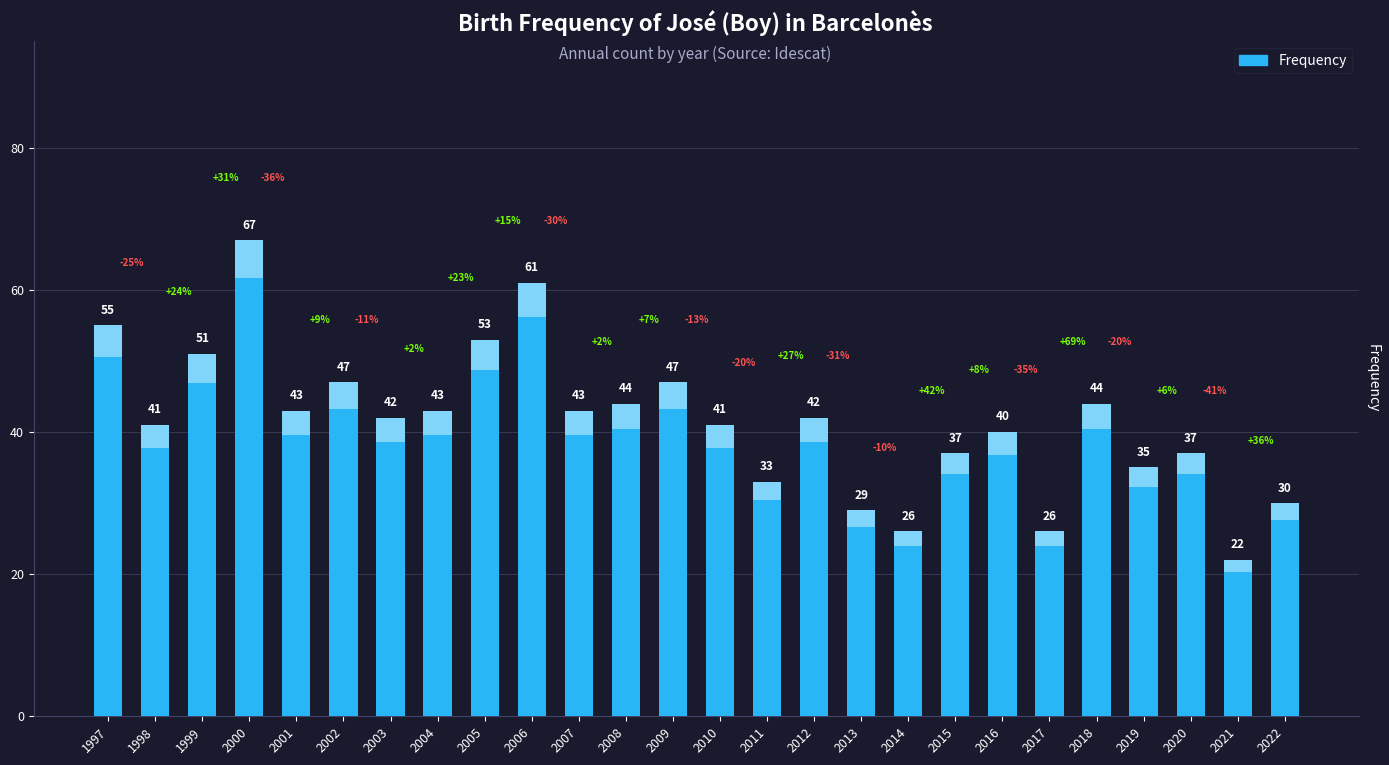

How many bars are there in total?

26